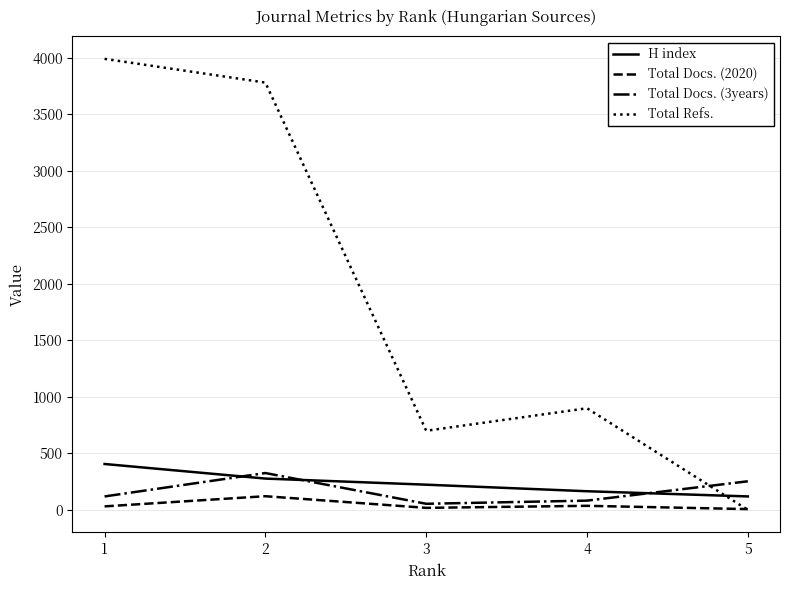

True or false: Total Refs. has a value of 1632 at 2.

False